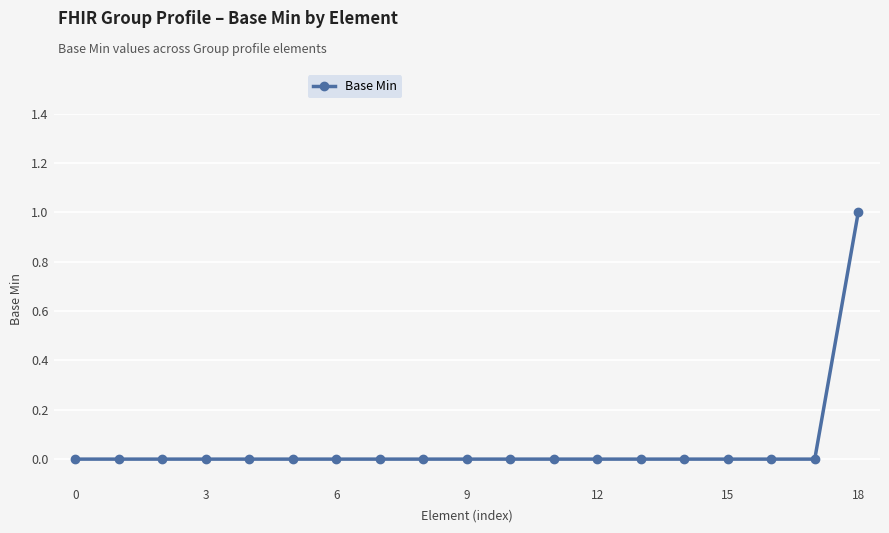

What is the greatest value displayed?

1